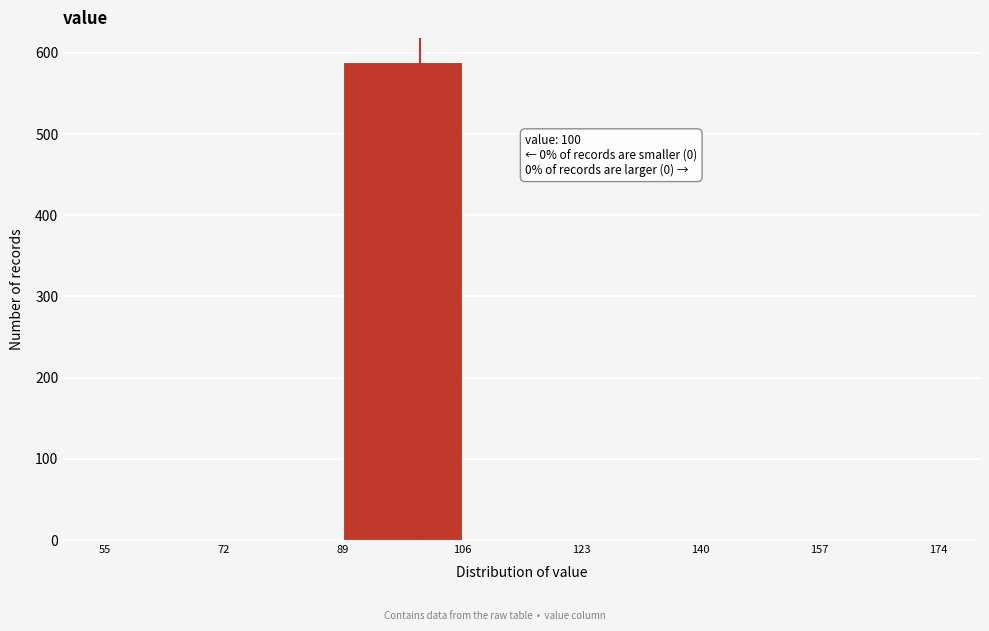

Which range on the x-axis has the tallest bar?

89 to 106